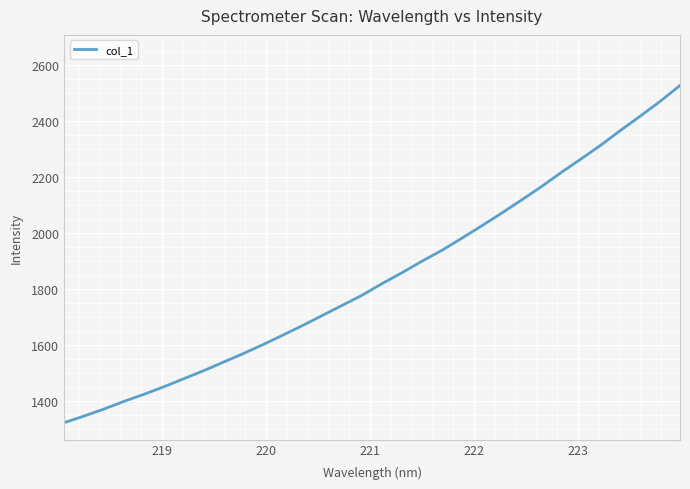

What is the minimum value shown in the chart?

1323.7